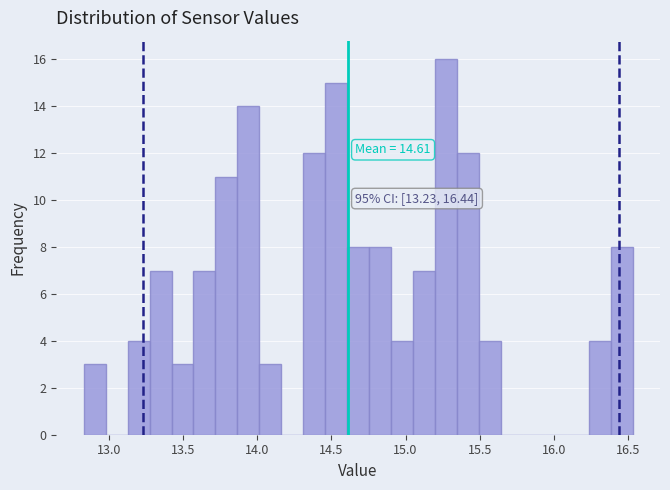

Read against the x-axis, roughly where is the centre of the tallest bar?

15.25